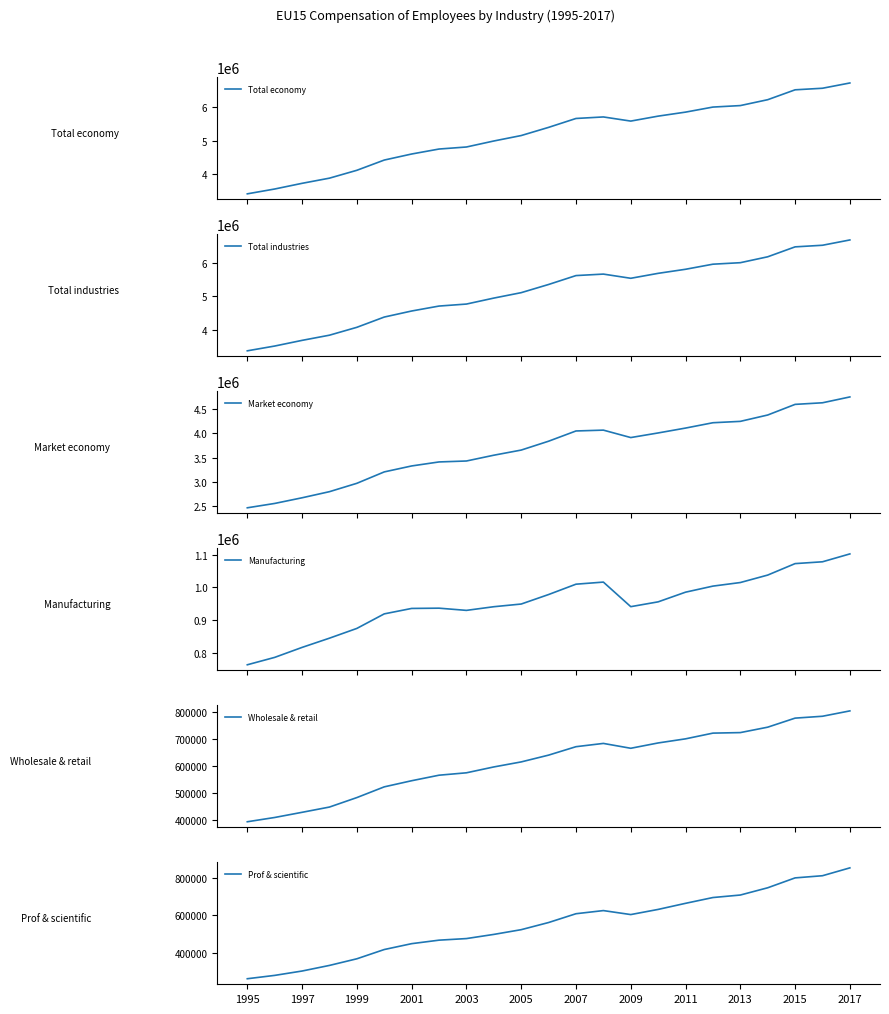

In Total economy, how many points are higher than both neighbors (excluding endpoints)?

1